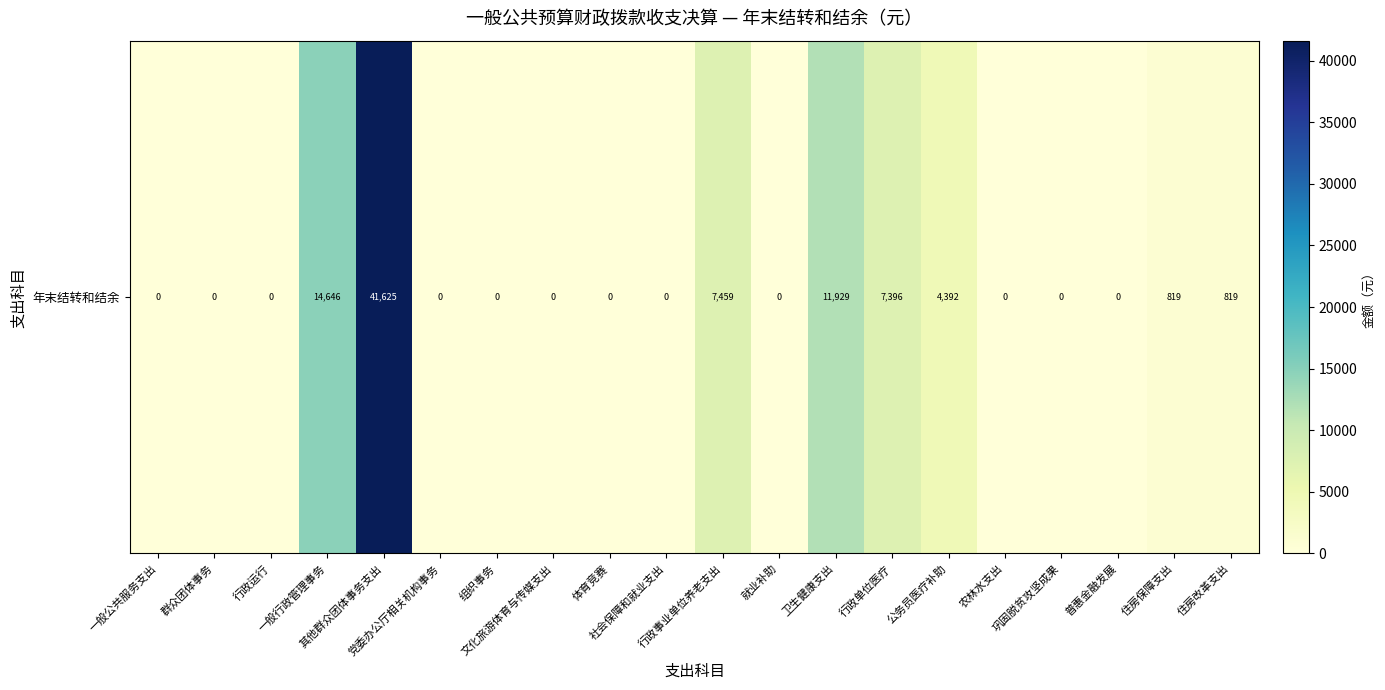

The value at 群众团体事务 is 0.0. True or false?

True